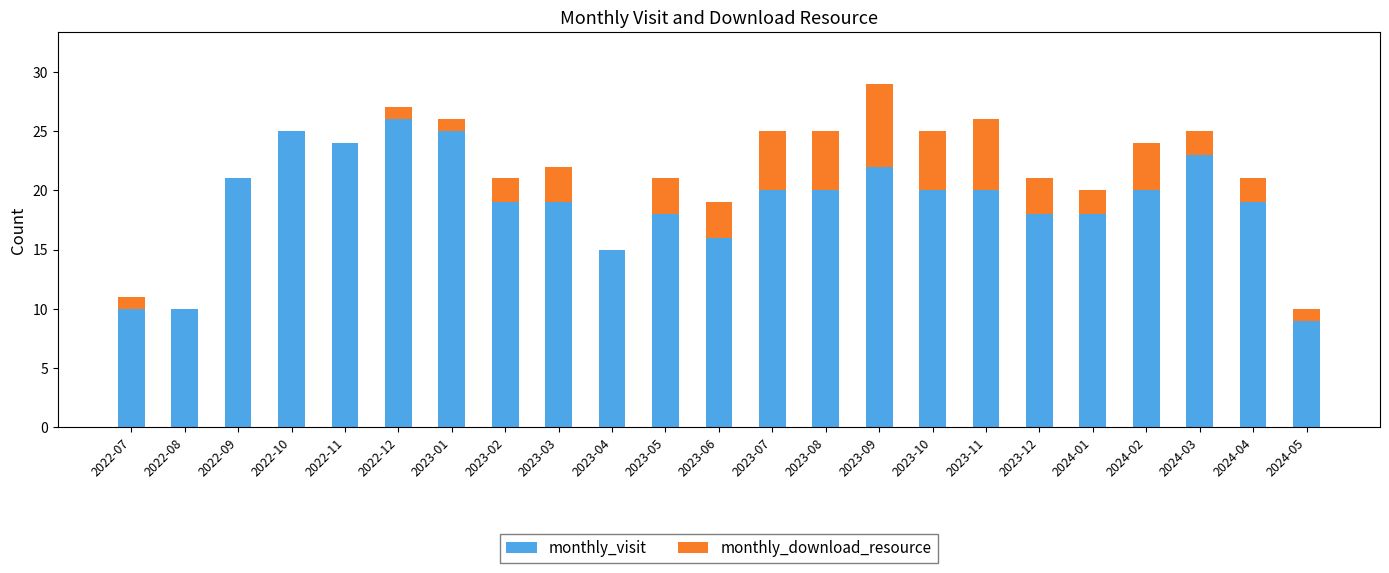

Count the number of data series in this chart.

2